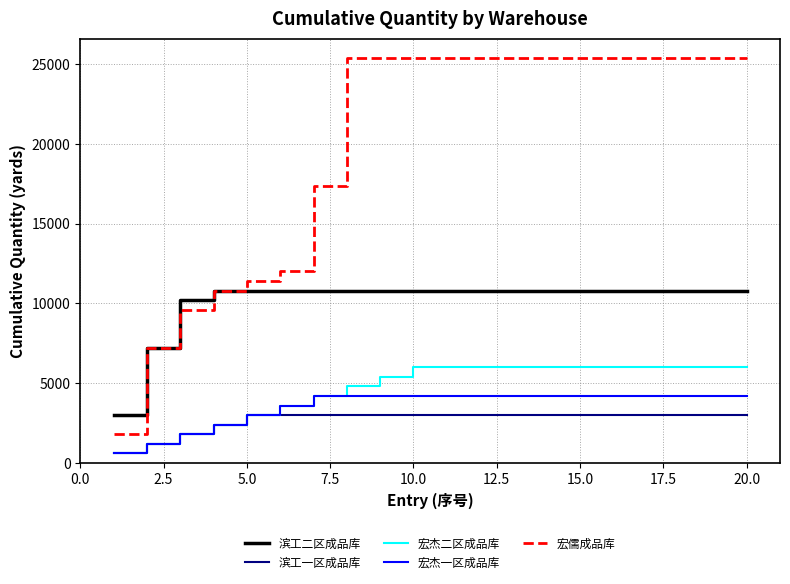

Reading left to right, list all the values displayed in this chart.

滨工二区成品库: 3000	7200	10200	10800	10800	10800	10800	10800	10800	10800	10800	10800	10800	10800	10800	10800	10800	10800	10800	10800
滨工一区成品库: 600	1200	1800	2400	3000	3000	3000	3000	3000	3000	3000	3000	3000	3000	3000	3000	3000	3000	3000	3000
宏杰二区成品库: 600	1200	1800	2400	3000	3600	4200	4800	5400	6000	6000	6000	6000	6000	6000	6000	6000	6000	6000	6000
宏杰一区成品库: 600	1200	1800	2400	3000	3600	4200	4200	4200	4200	4200	4200	4200	4200	4200	4200	4200	4200	4200	4200
宏儒成品库: 1800	7200	9600	10800	11400	12000	17355	25355	25355	25355	25355	25355	25355	25355	25355	25355	25355	25355	25355	25355